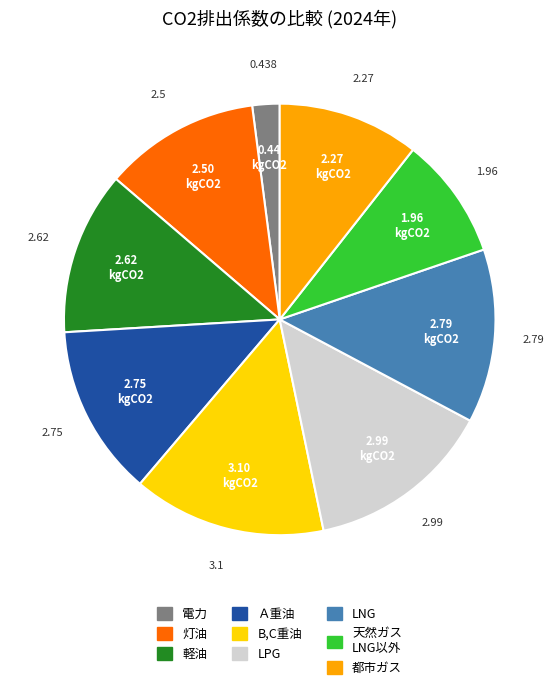

What is the largest slice in the pie chart?

B,C重油